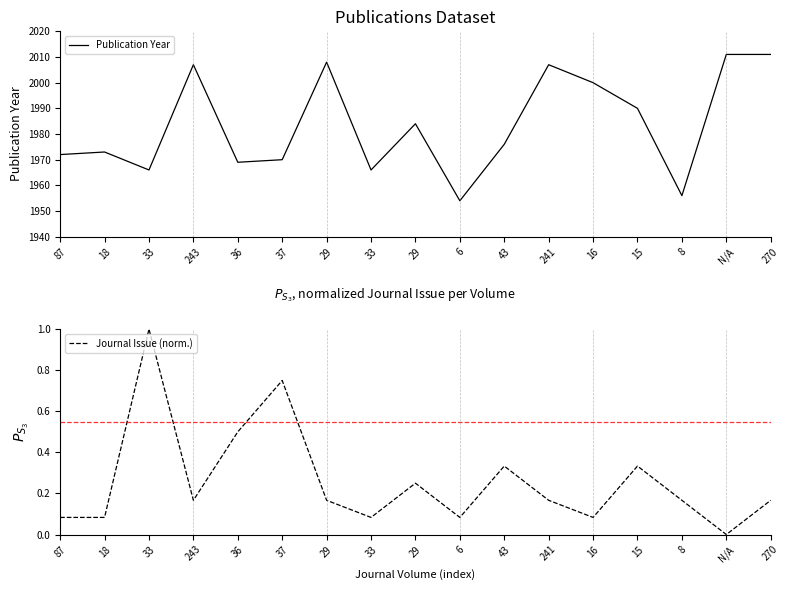

Which series changed the most between 43 and 270?

Publication Year